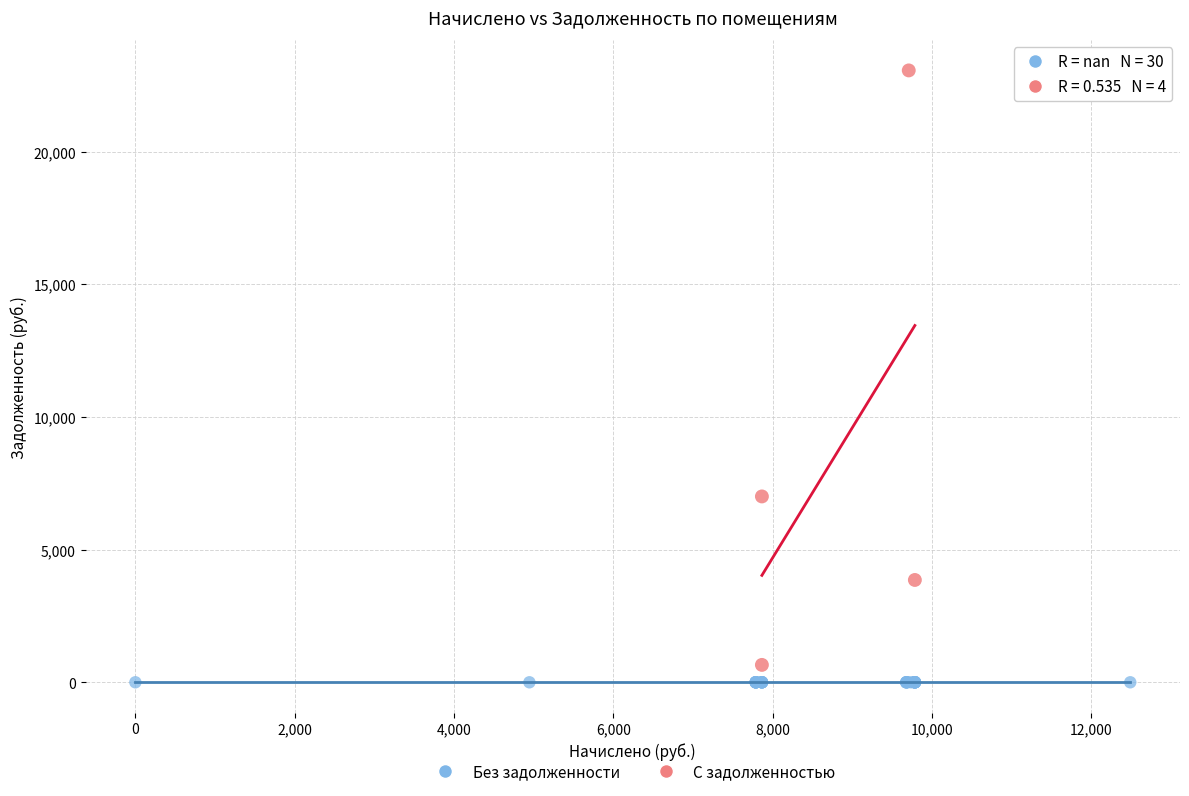

Which series reaches the maximum Y coordinate?

С задолженностью